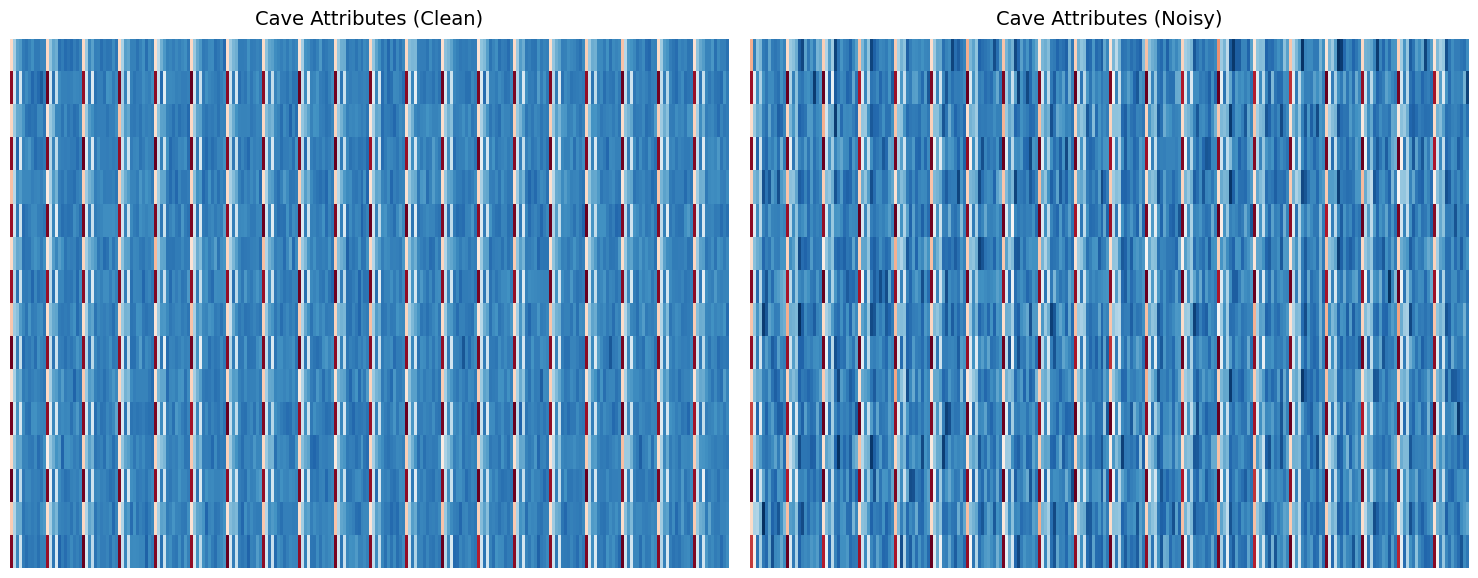

The Bába-hegyi-barlang series shows 0.6 at 1. True or false?

False